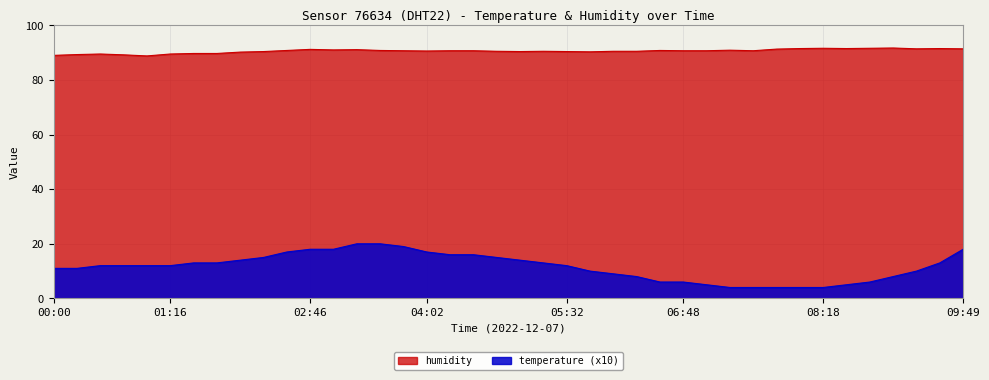

True or false: humidity and temperature intersect in this chart.

False